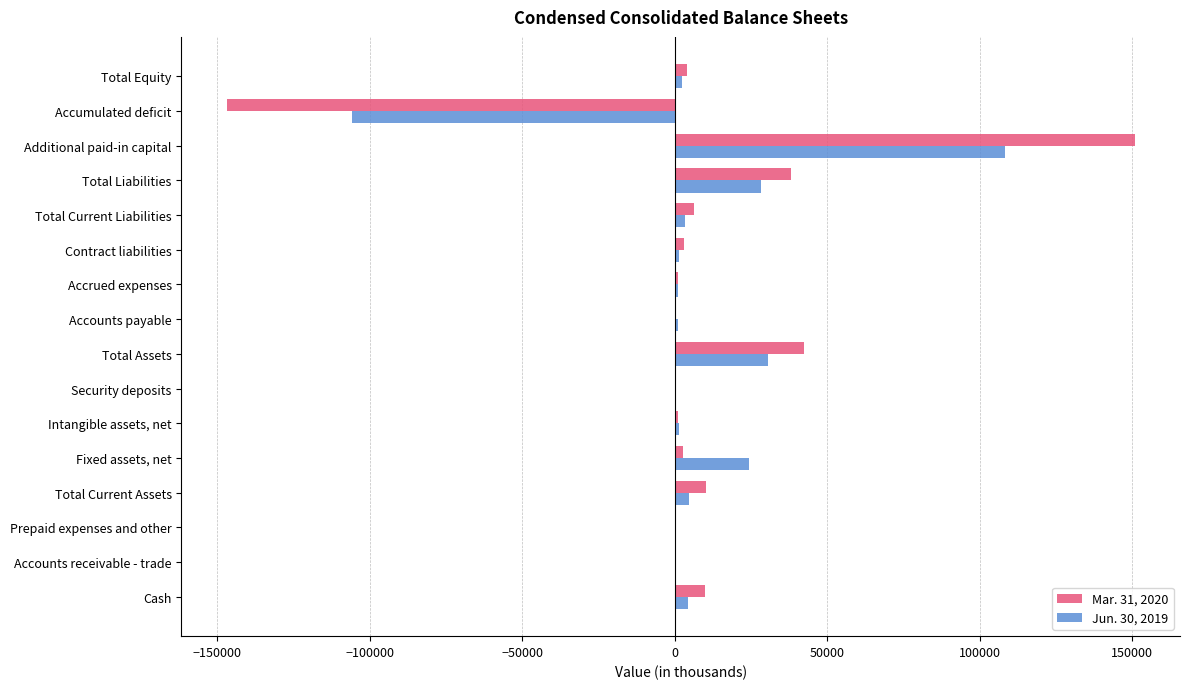

The value of Mar. 31, 2020 at Accumulated deficit is -146882. True or false?

True